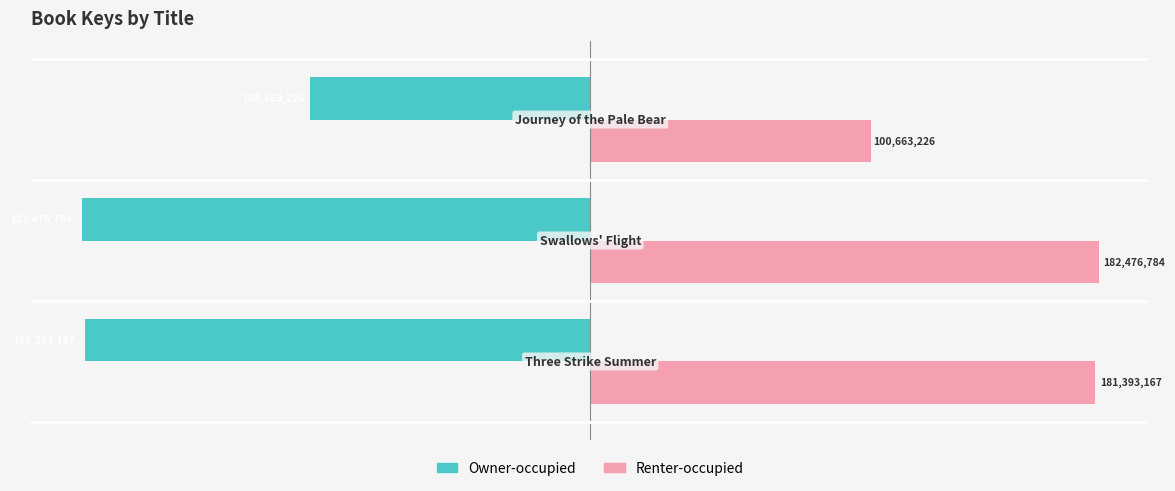

What are all the series names shown in the legend?

Owner-occupied, Renter-occupied